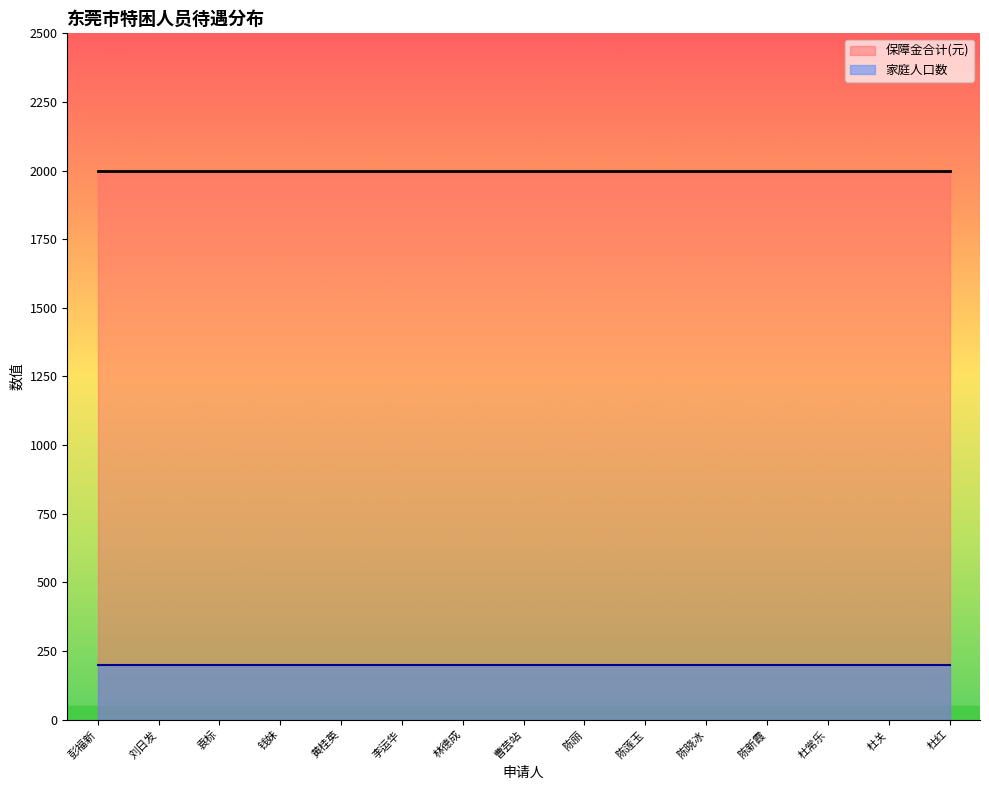

What is the smallest value displayed?

200